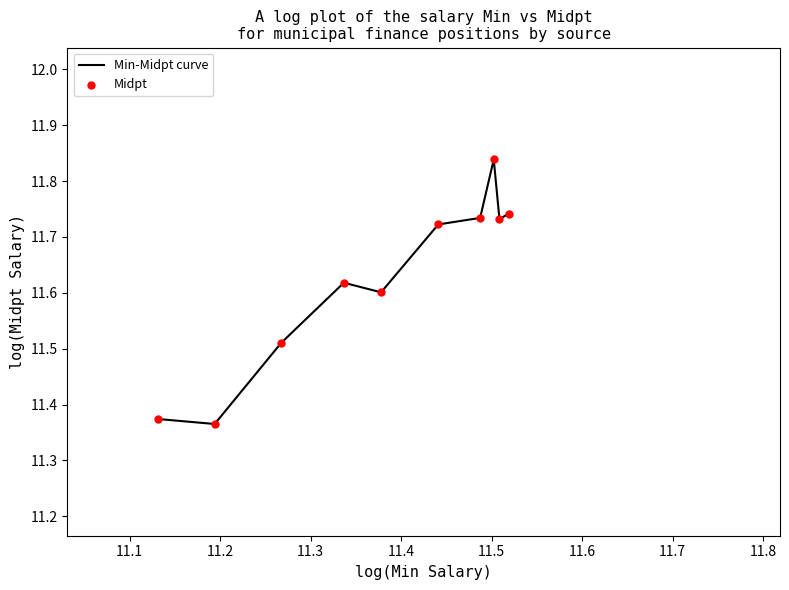

What is the difference between the maximum and minimum values?

0.5